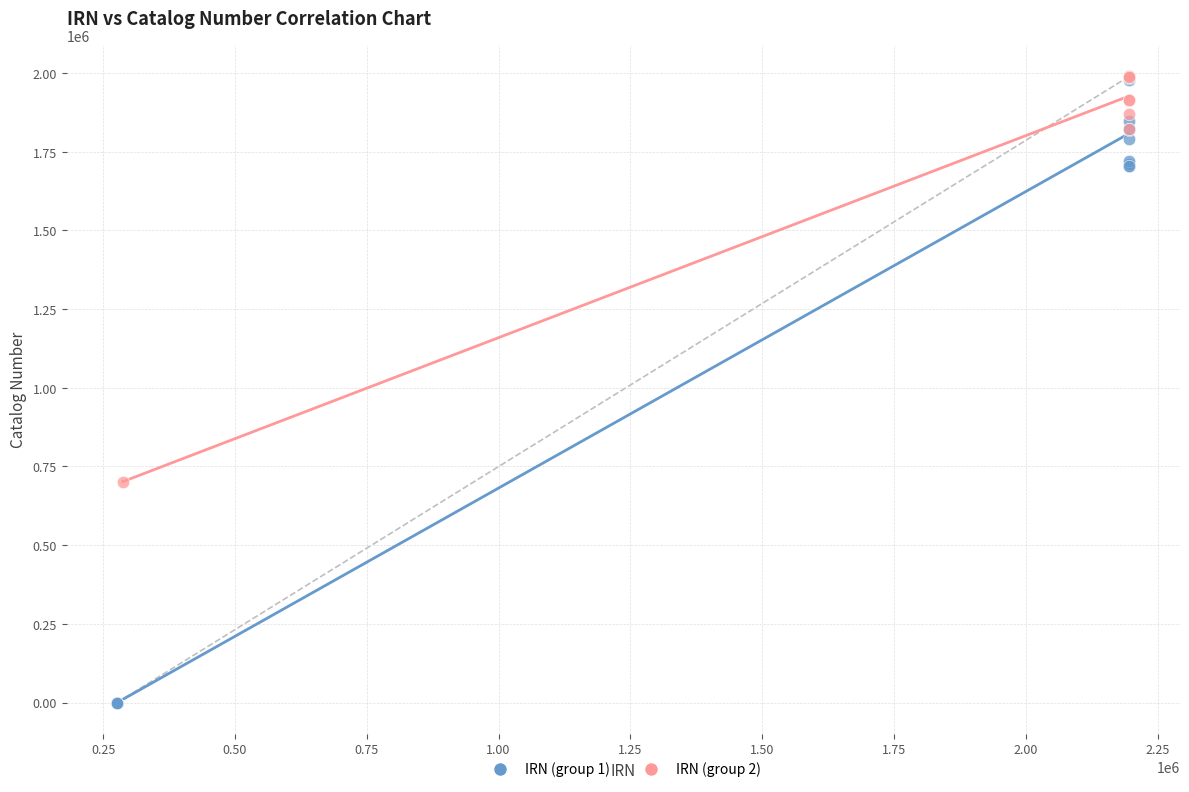

Which series has the largest Y range (max minus min)?

IRN (group 1)